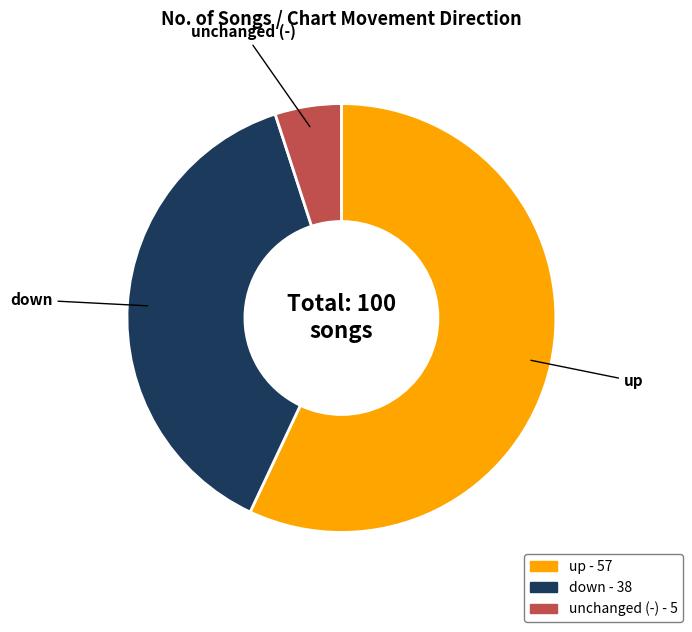

Is there a majority slice in this chart?

Yes